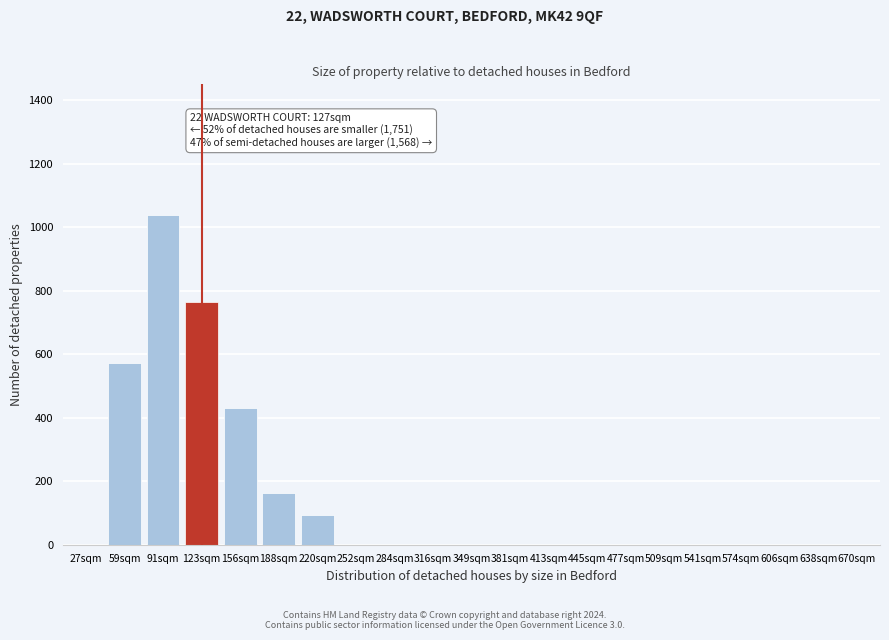

What is the change in value from 156sqm to 574sqm?

-430